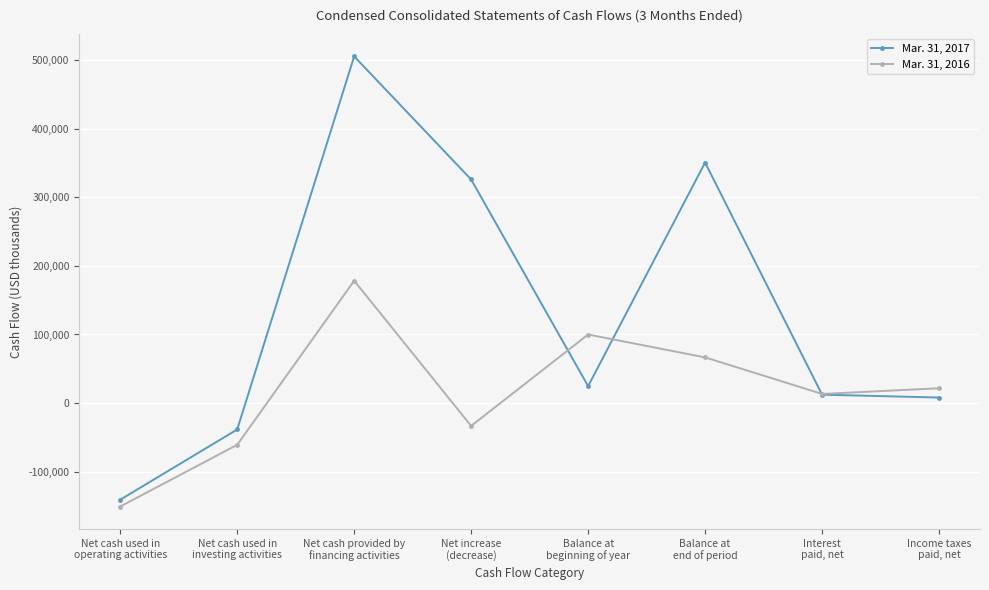

After their last crossing, which series has the higher values: Mar. 31, 2017 or Mar. 31, 2016?

Mar. 31, 2016